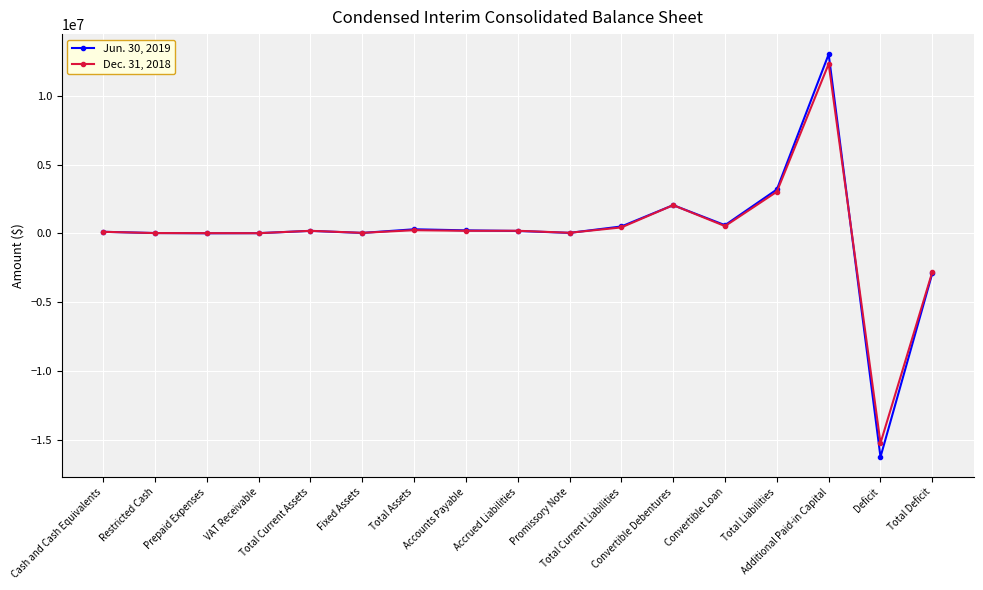

Rank the series by their average value, from lowest to highest.

Jun. 30, 2019, Dec. 31, 2018